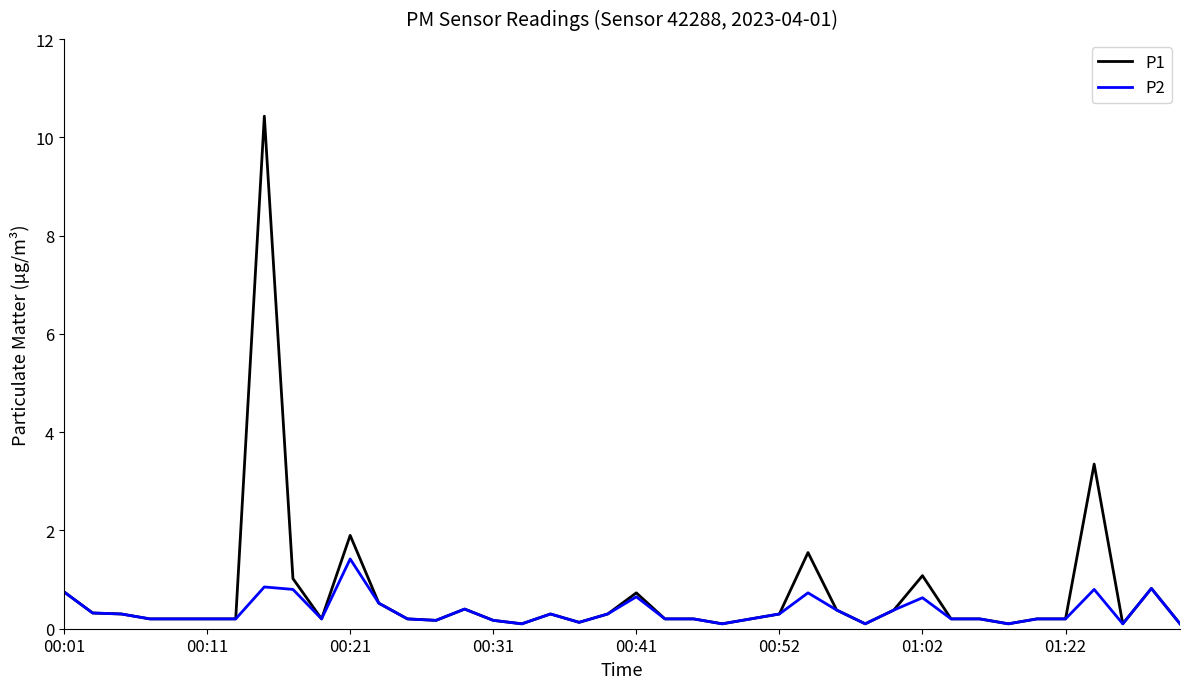

How many categories are shown in the chart?

40